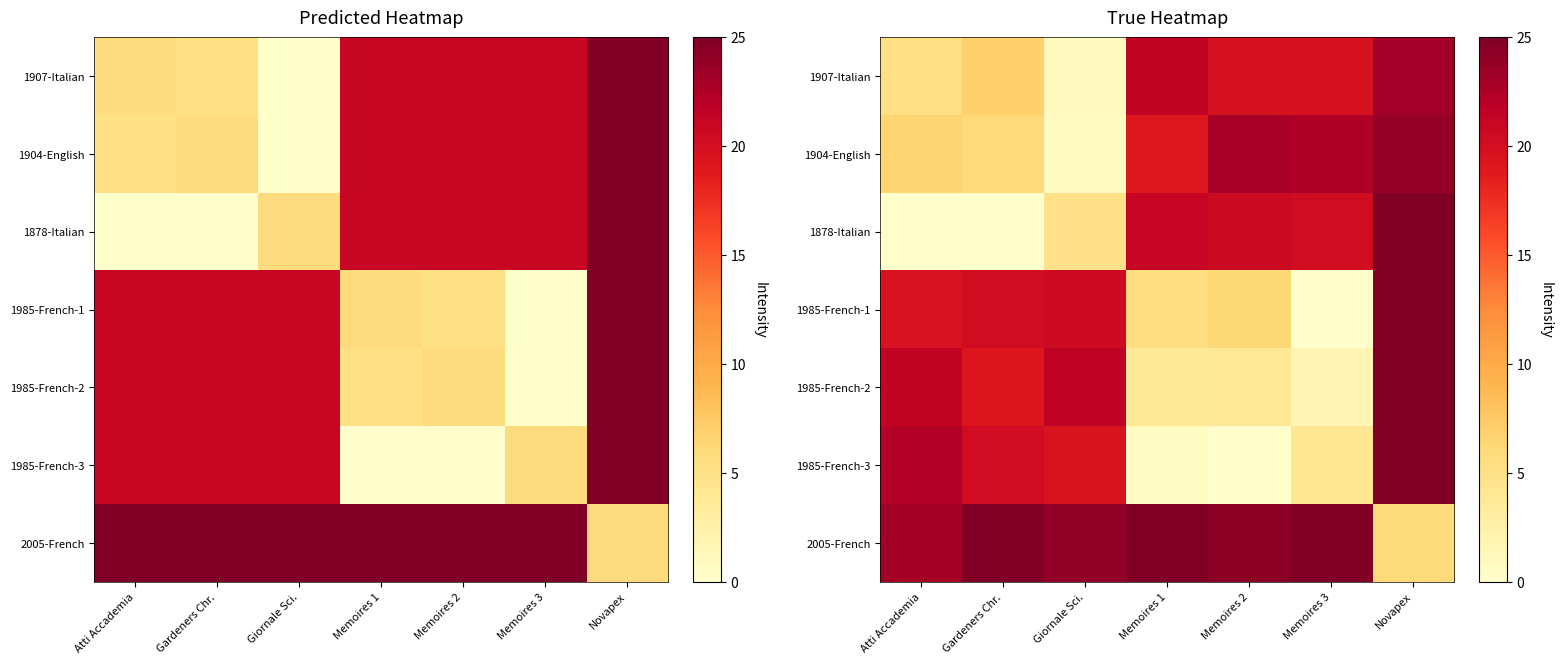

List the labels in order of 2005-French value, largest first.

Gardeners Chr., Memoires 1, Memoires 3, Memoires 2, Giornale Sci., Atti Accademia, Novapex